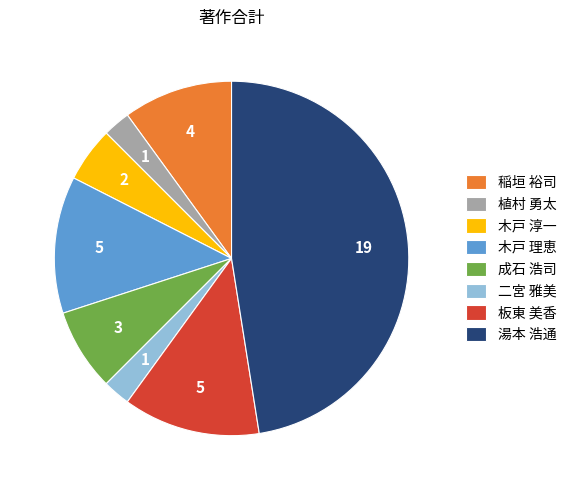

Is the sum of 植村 勇太 and 木戸 淳一 greater than half?

No